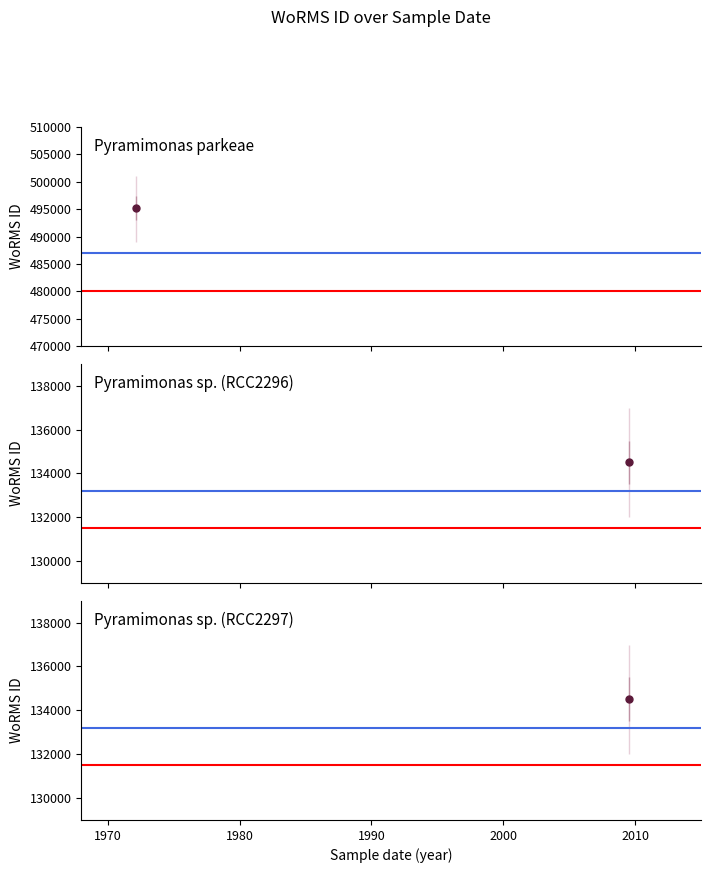

Rank the series by their average value, from lowest to highest.

Red reference, Blue reference